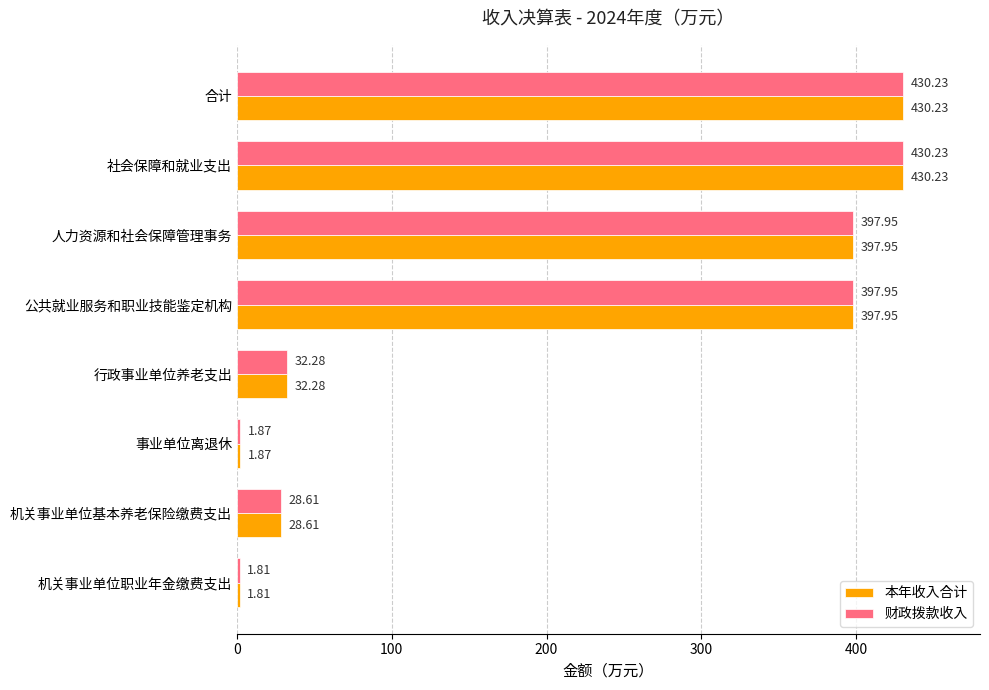

What is the average value of the 本年收入合计 series?

215.1